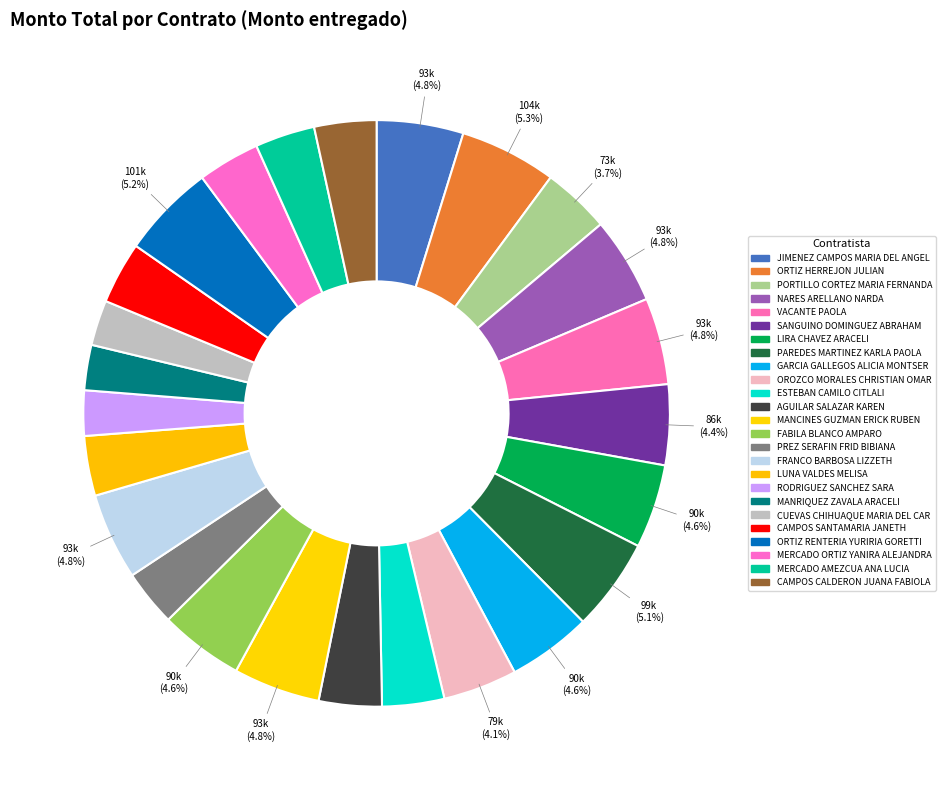

How many slices are in this pie chart?

25